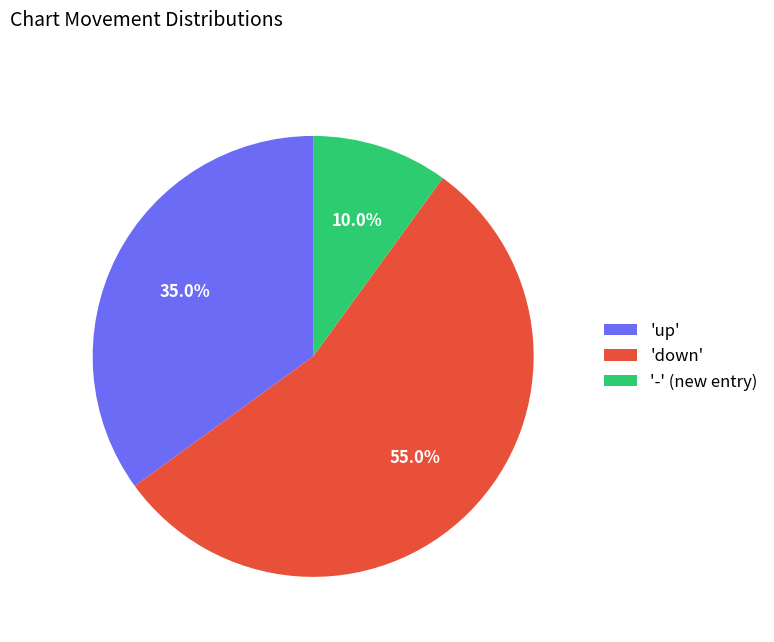

Is 'down' the majority of the pie?

Yes